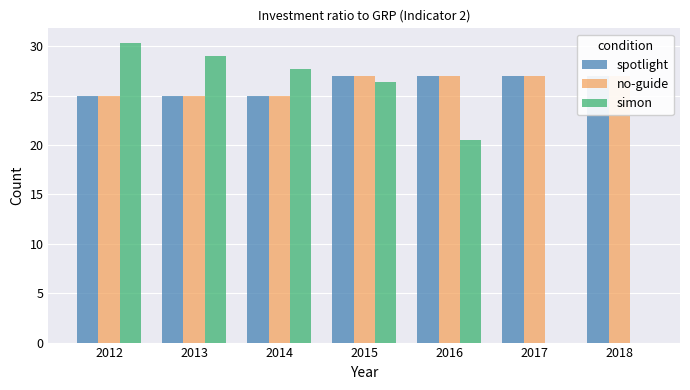

What is the difference between the no-guide values at 2012 and 2017?

2.0